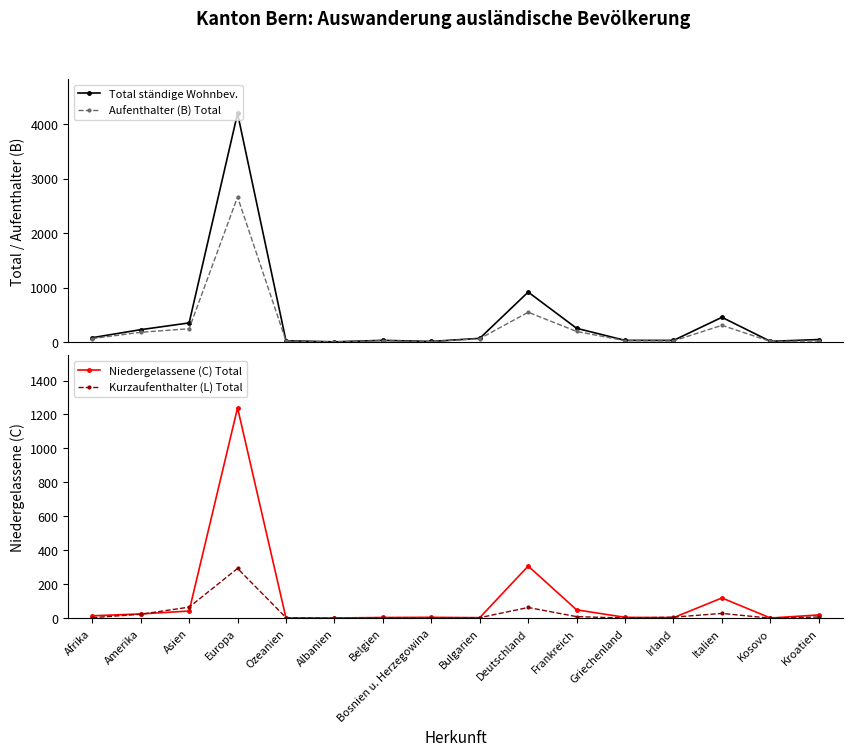

Rank the series by their average value, from lowest to highest.

Kurzaufenthalter (L) Total, Niedergelassene (C) Total, Aufenthalter (B) Total, Total ständige Wohnbev.